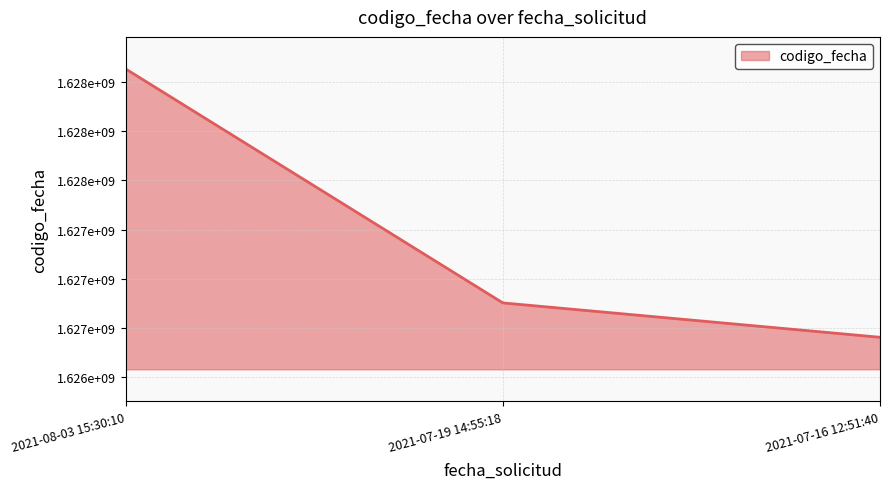

Does the chart have visible grid lines?

Yes